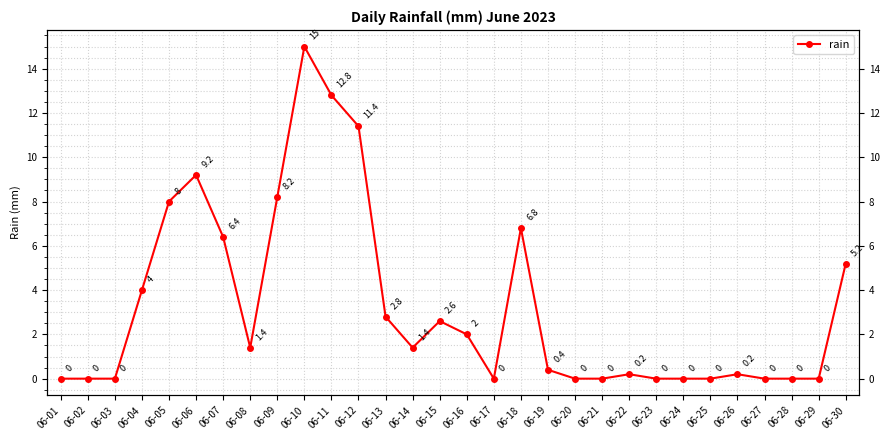

The chart shows a value of 6.4 at 06-07. True or false?

True